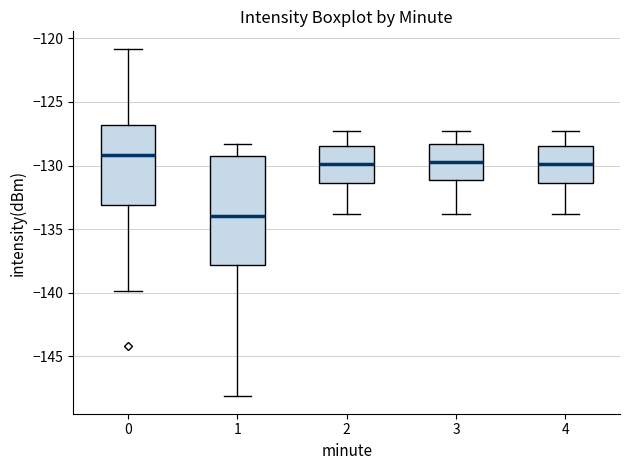

Comparing the boxes themselves (not the whiskers), which one is the tallest?

1